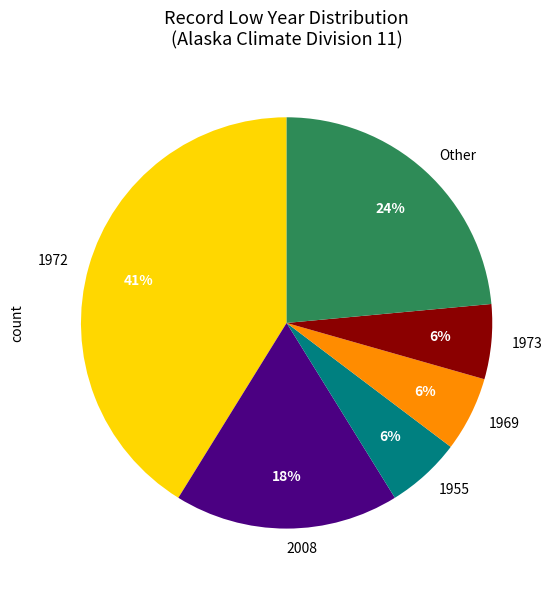

What percentage is the 1972 slice, to the nearest percent?

41%